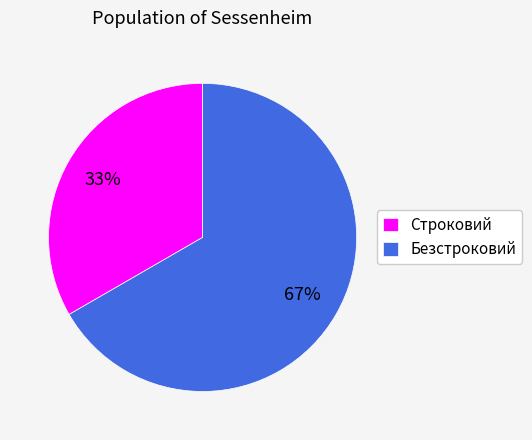

Which has a higher value, Строковий or Безстроковий?

Безстроковий